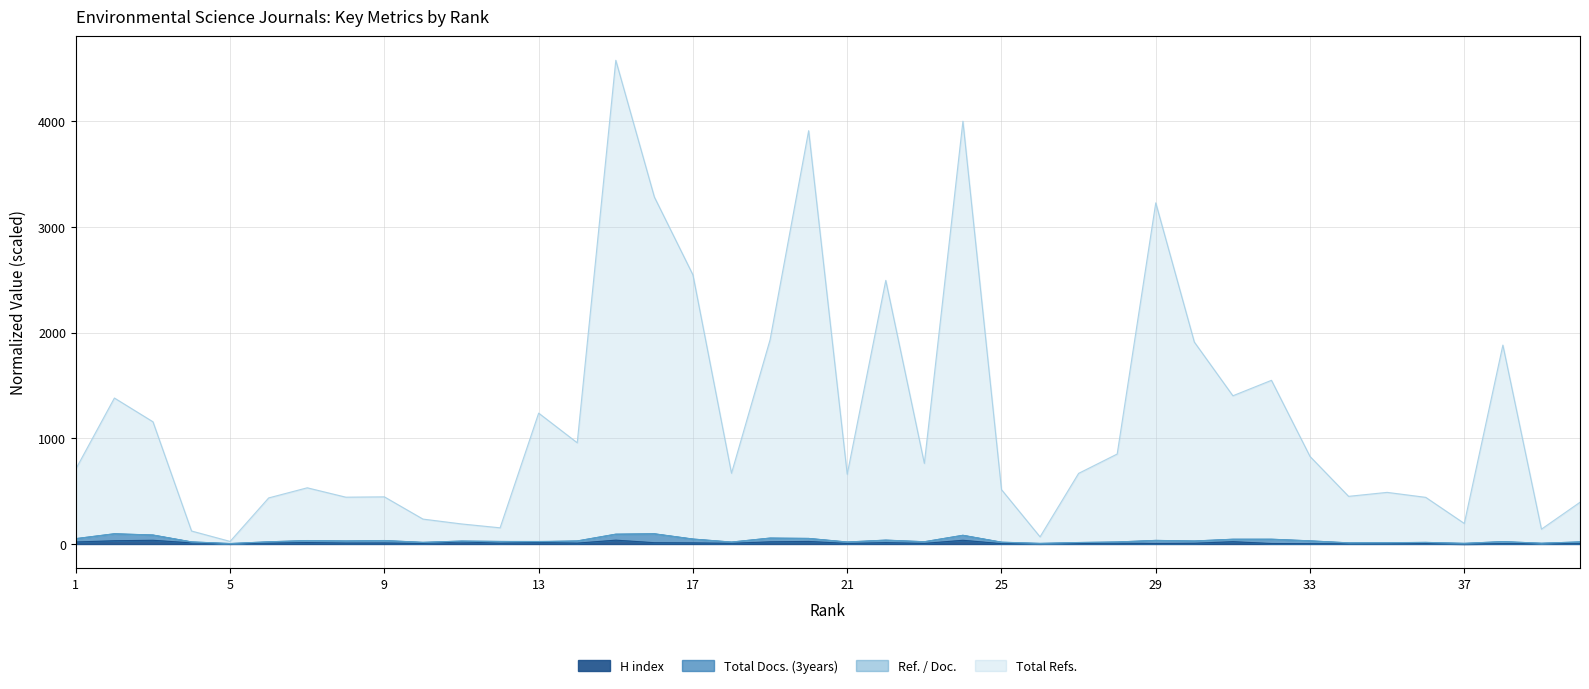

True or false: Total Refs. and H index cross at least once.

False